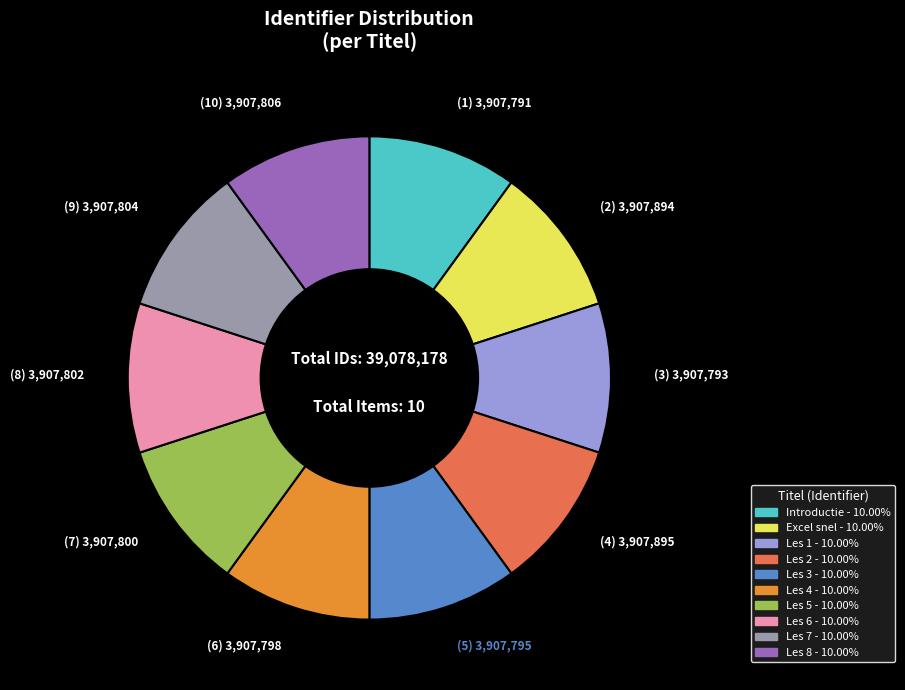

Do Les 6 and Les 5 together represent more than half of the pie?

No